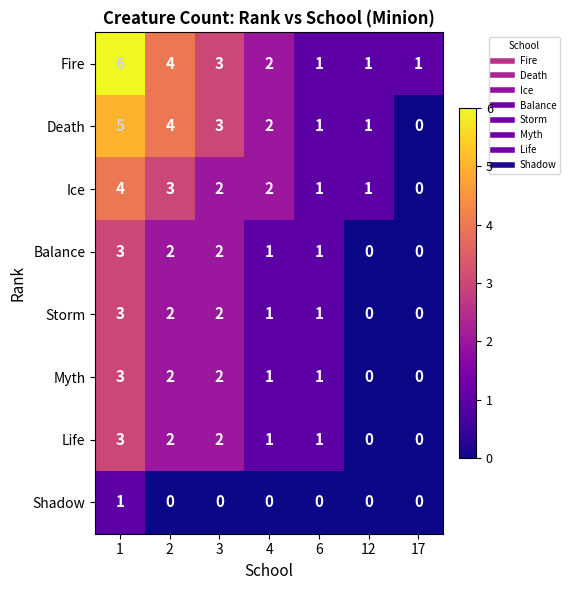

What is the difference between the Death values at 1 and 6?

4